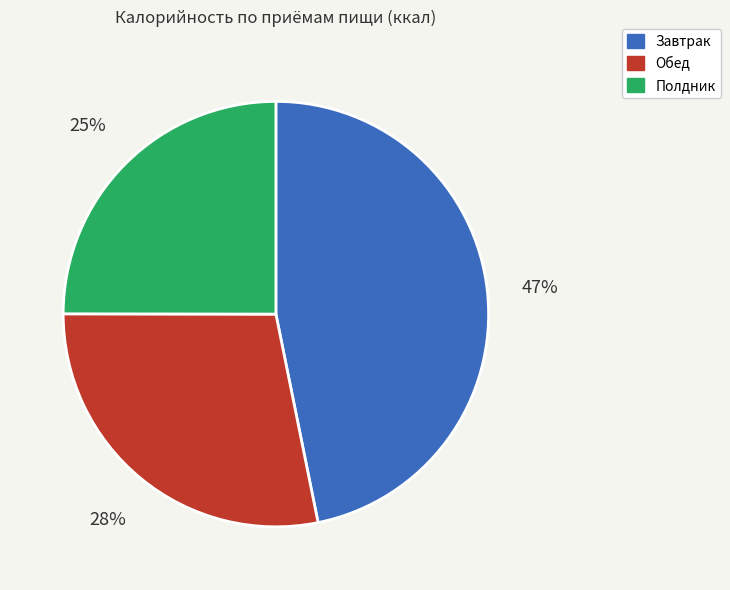

Is there any slice that represents more than half of the pie?

No